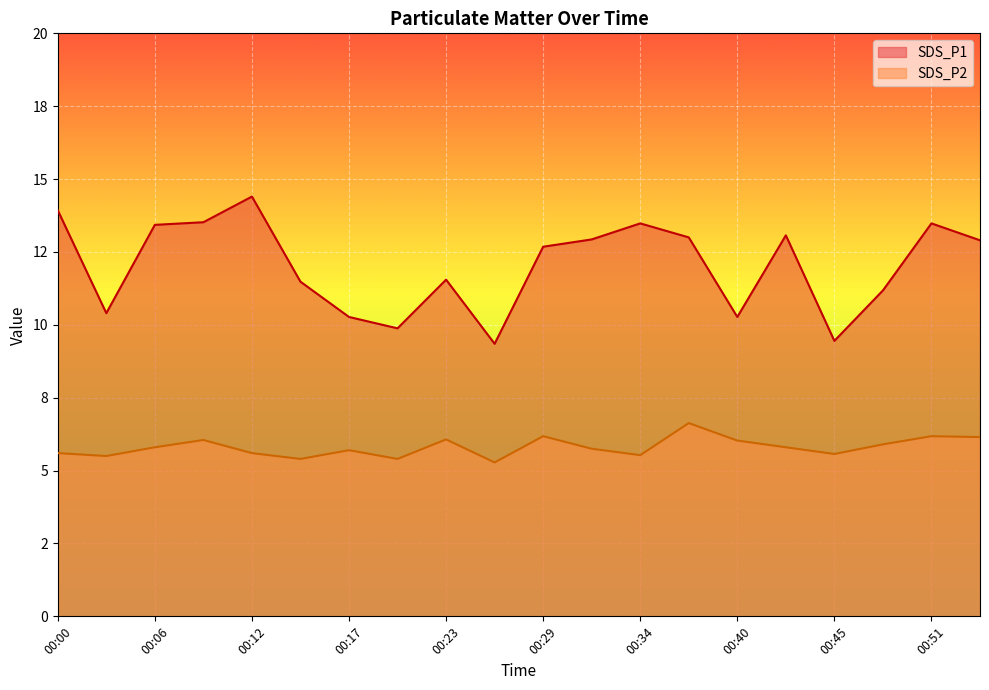

Which series has the largest total across all categories?

SDS_P1